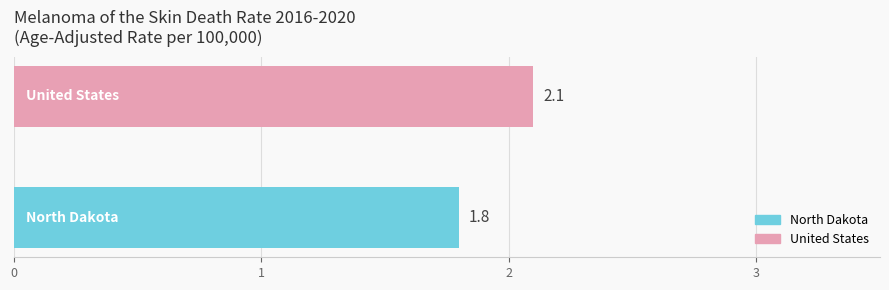

What is the minimum value shown in the chart?

1.8